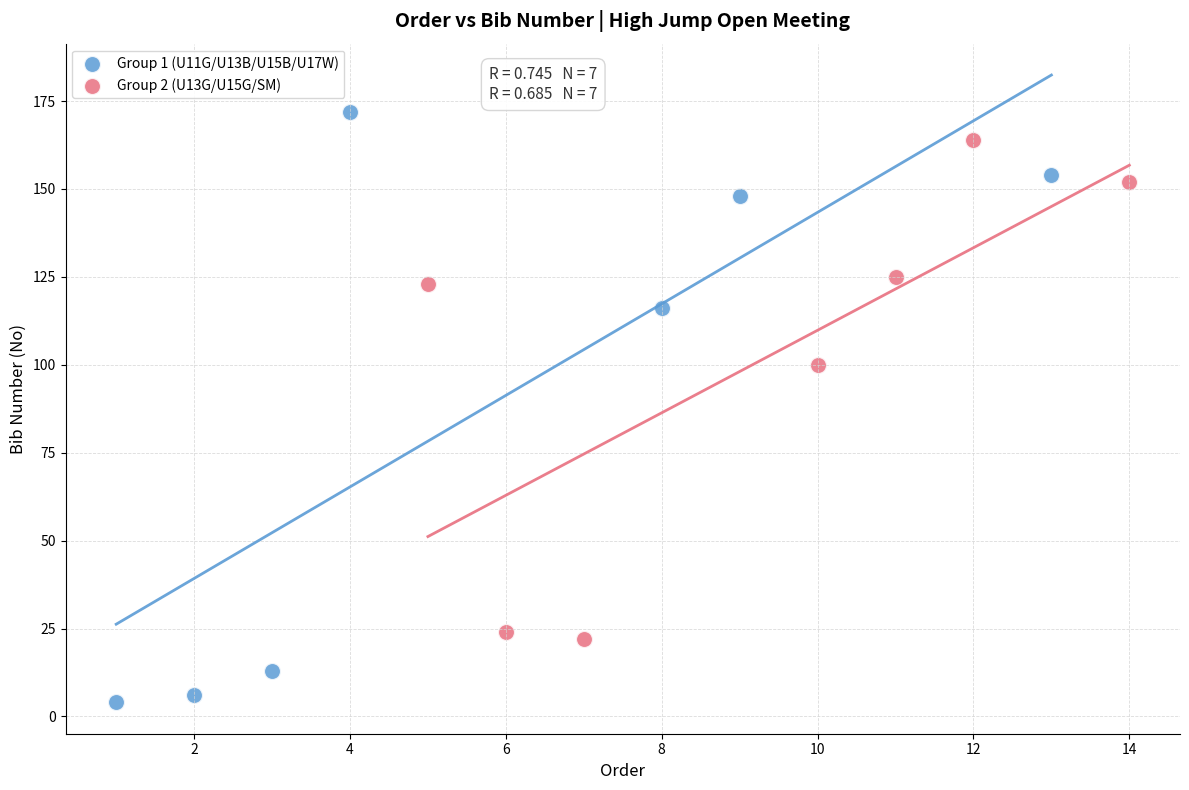

Which series contains the highest Y value?

Group 1 (U11G/U13B/U15B/U17W)